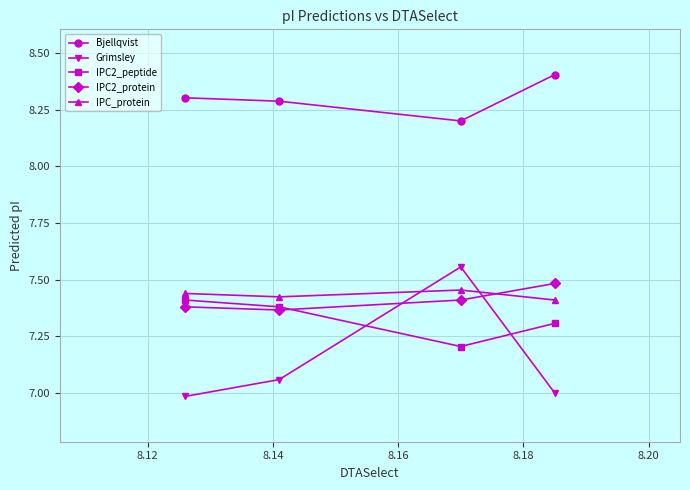

In IPC2_peptide, how many points are lower than both neighbors (excluding endpoints)?

1